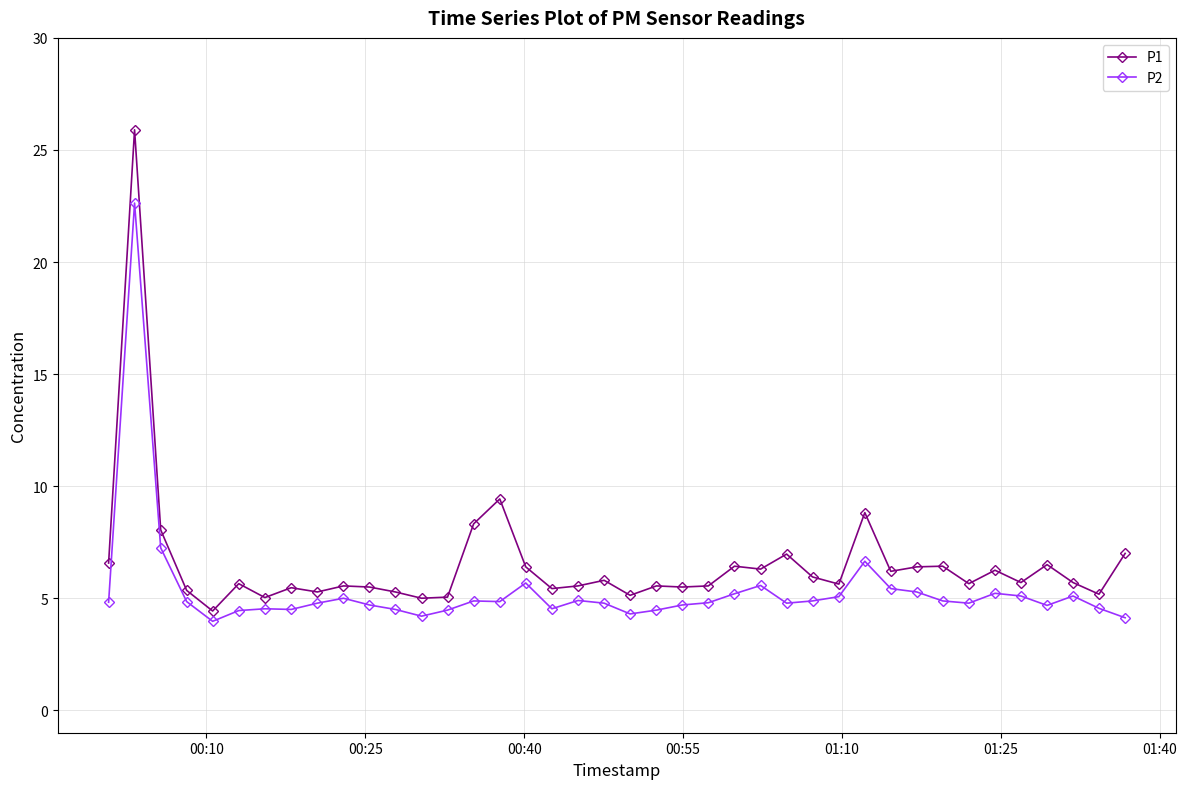

True or false: P1 and P2 cross at least once.

False